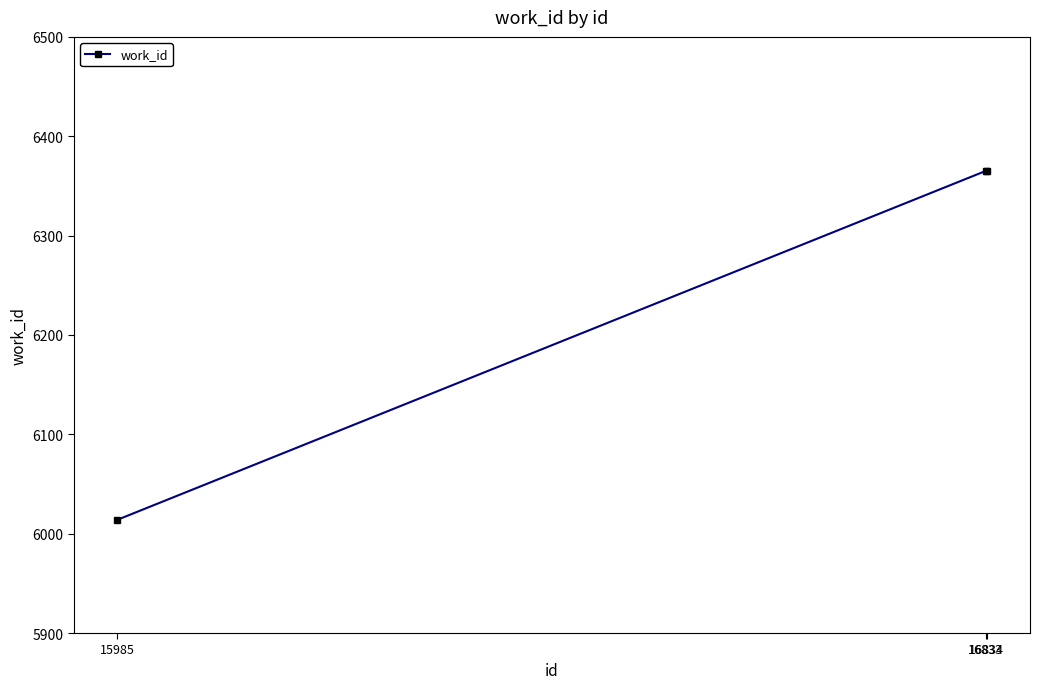

Between 16834 and 15985, which is larger?

16834